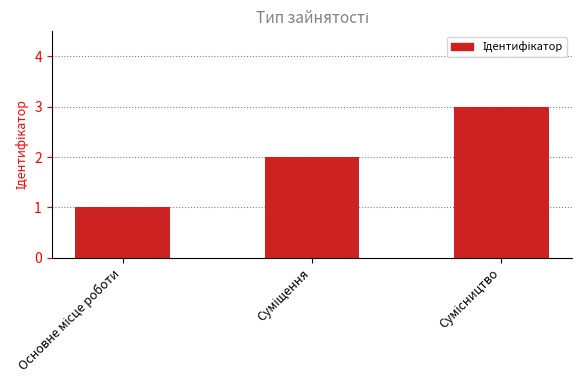

What is the average value?

2